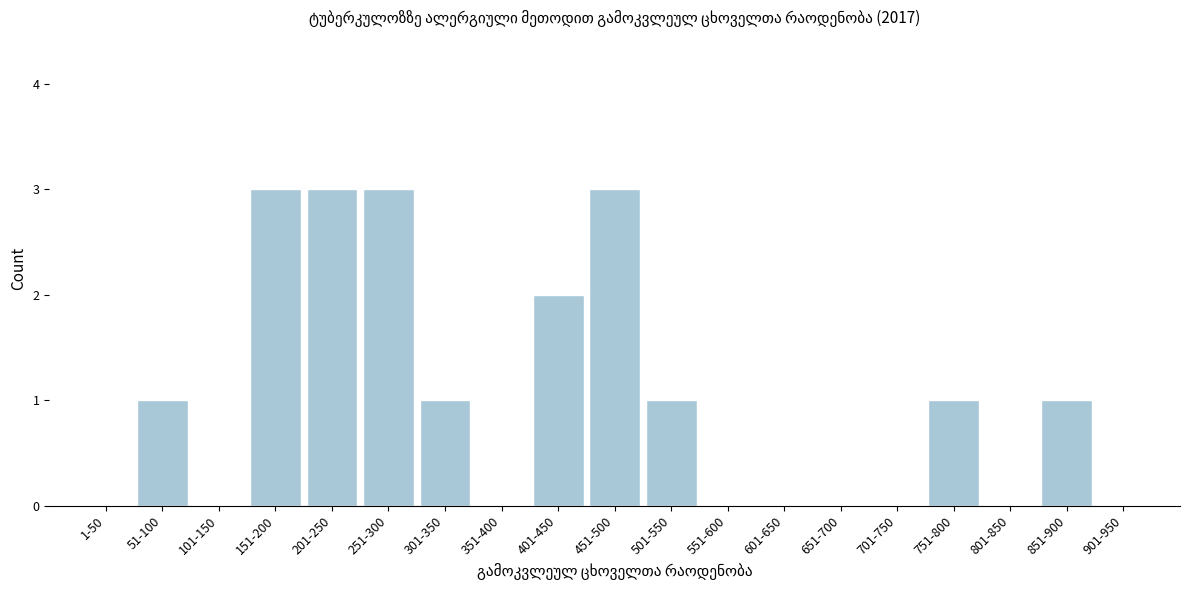

Reading right to left, what are all the values shown in this chart?

901-950=0	851-900=1	801-850=0	751-800=1	701-750=0	651-700=0	601-650=0	551-600=0	501-550=1	451-500=3	401-450=2	351-400=0	301-350=1	251-300=3	201-250=3	151-200=3	101-150=0	51-100=1	1-50=0